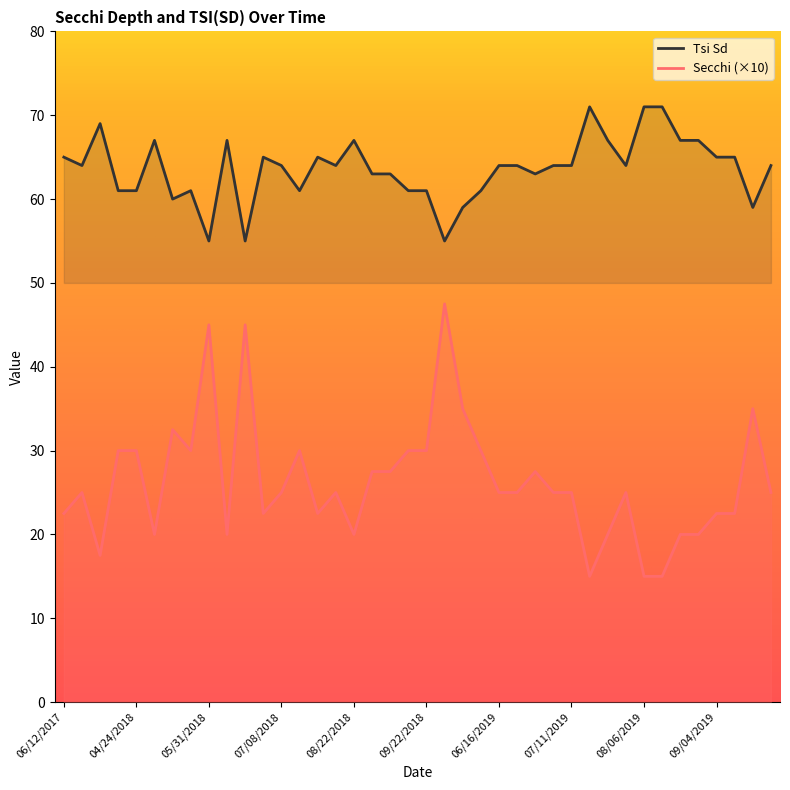

What is the value of the Tsi Sd point at the 3rd from the left?

69.0